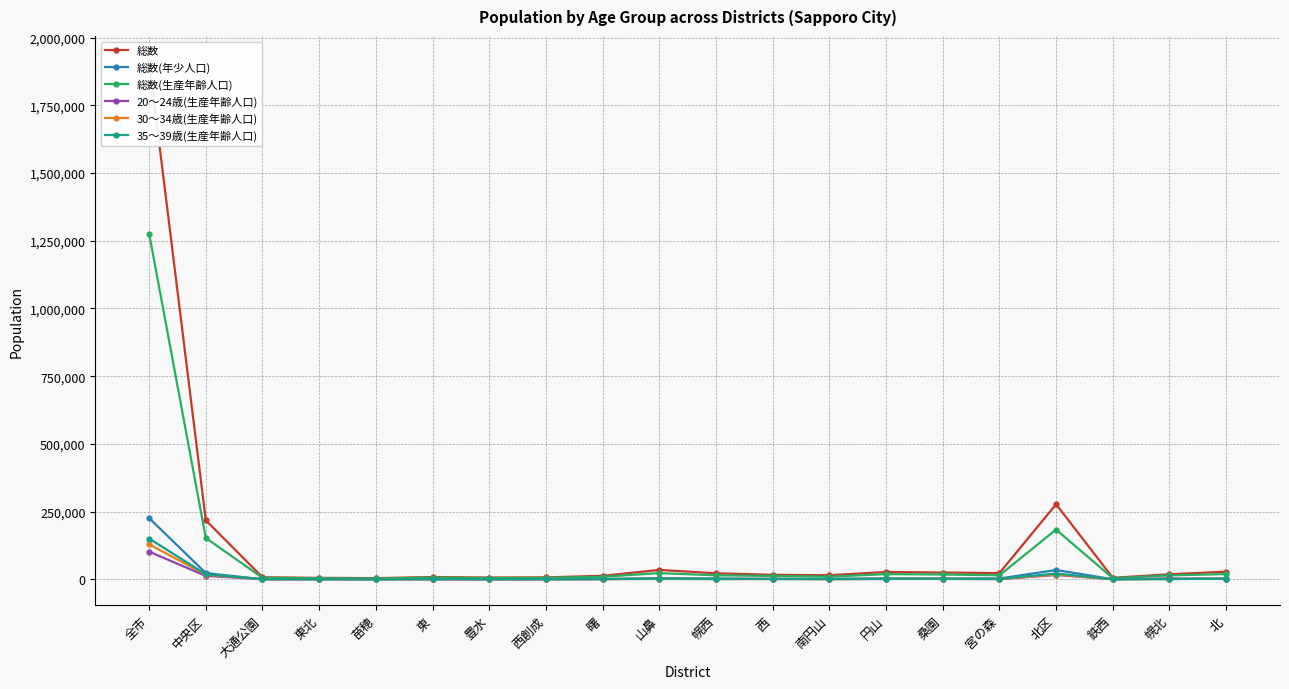

Does the chart display data point markers on the line(s)?

Yes